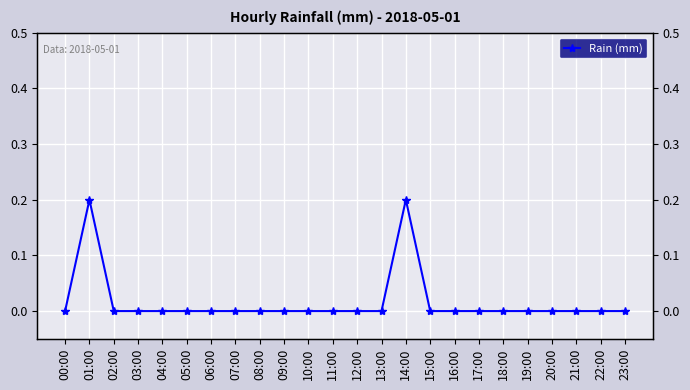

Which category has the highest value across all series?

01:00